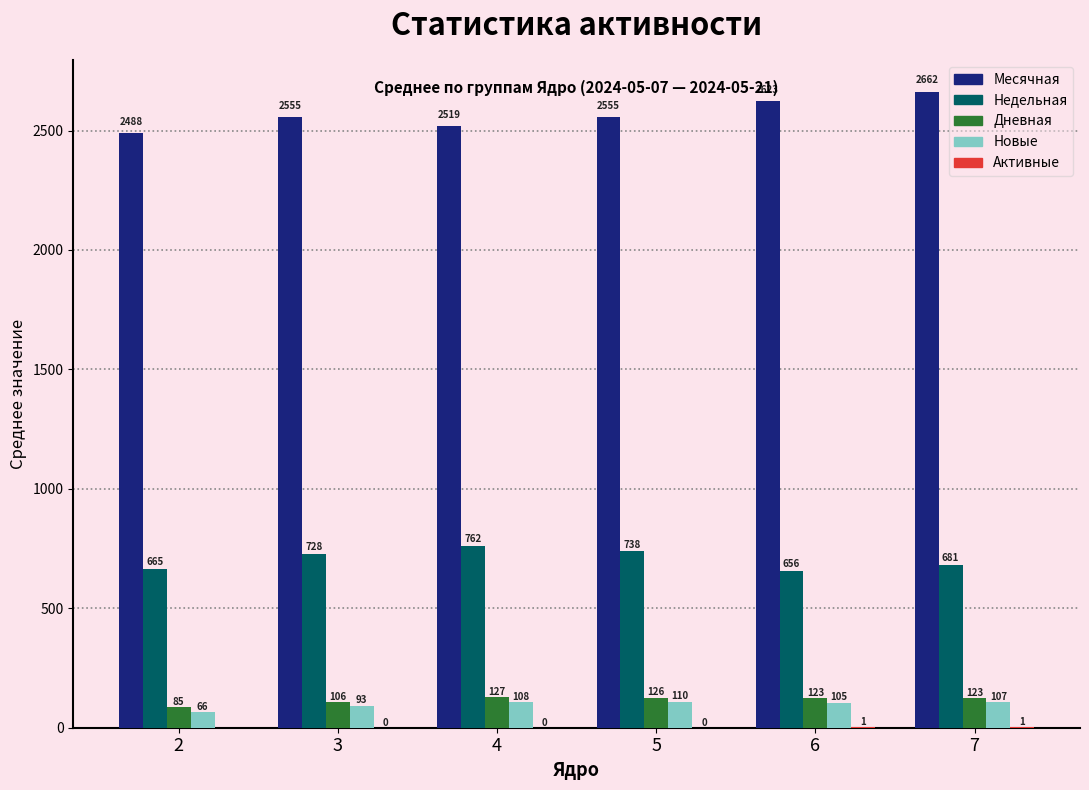

Which series changed the most between 2 and 5?

Недельная